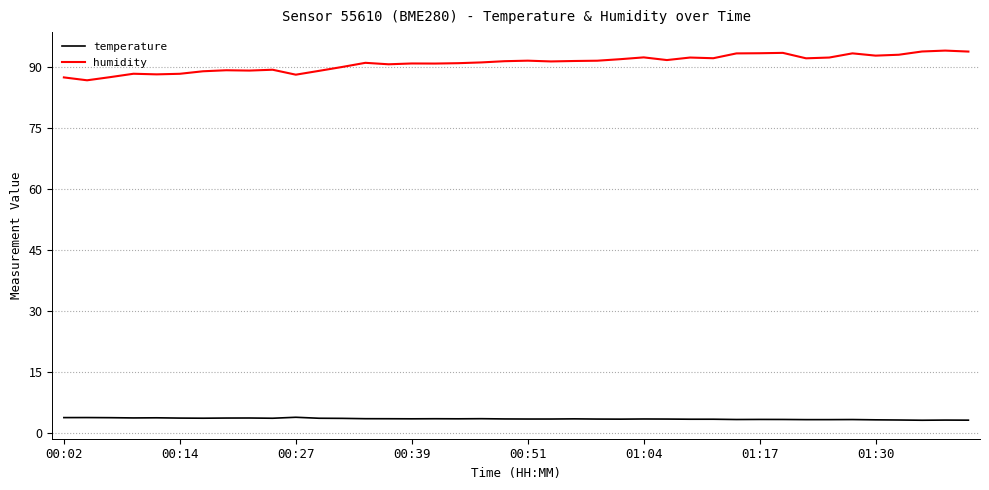

Count the number of data series in this chart.

2